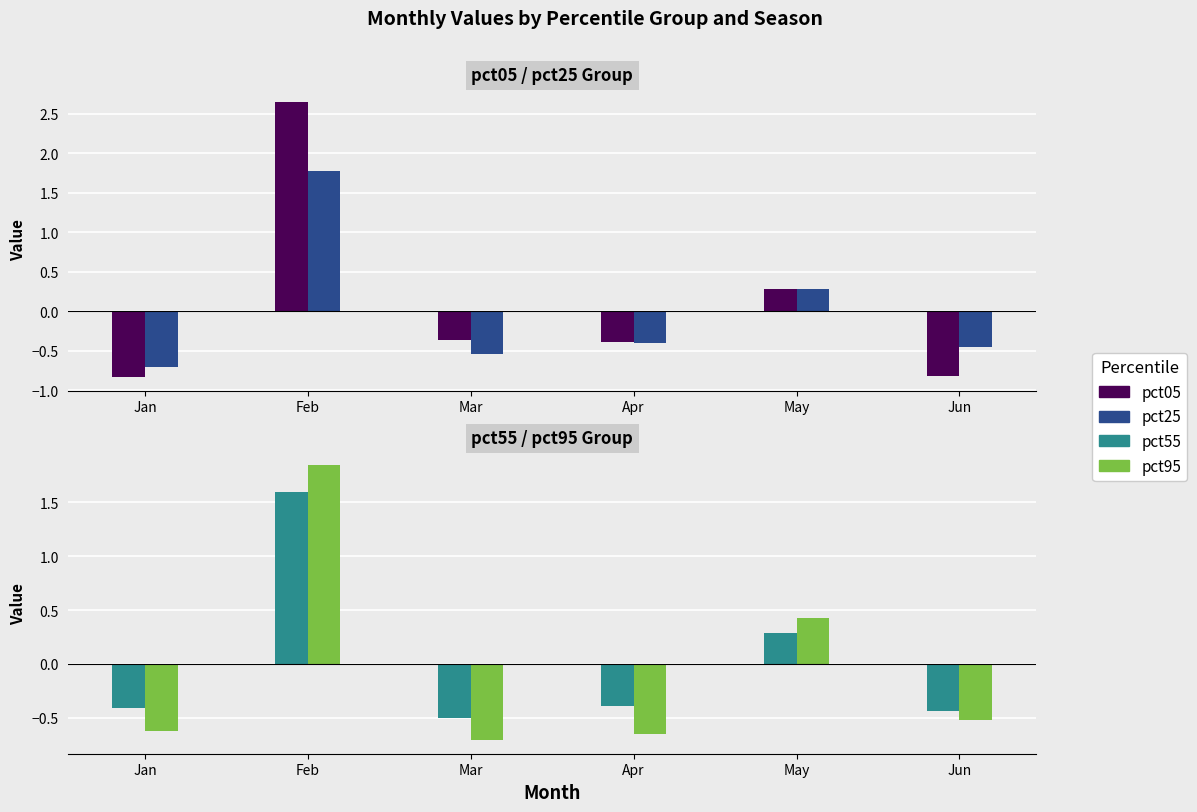

At which category is the sum across all series the highest?

Feb